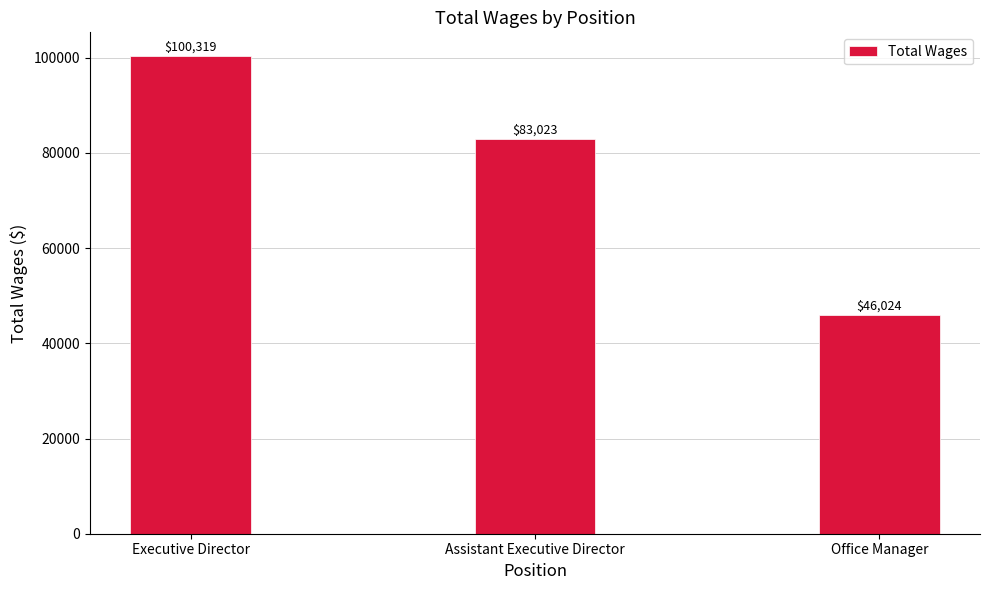

Count the number of categories in the chart.

3